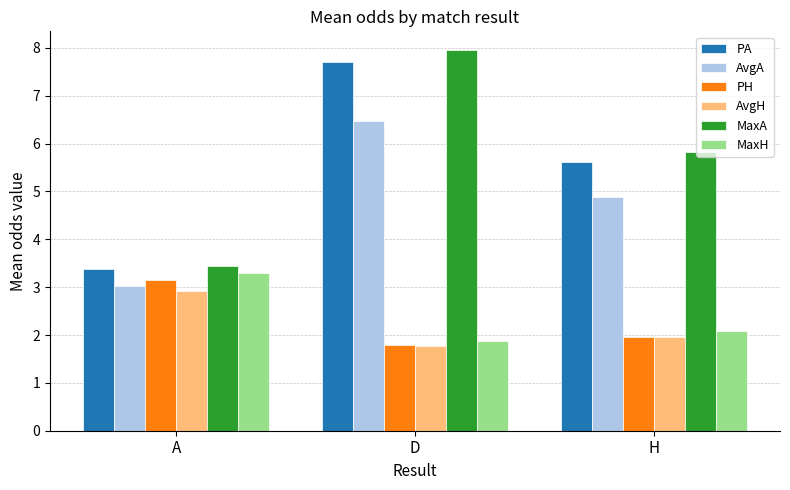

What is the label of the 3rd bar from the right?

A